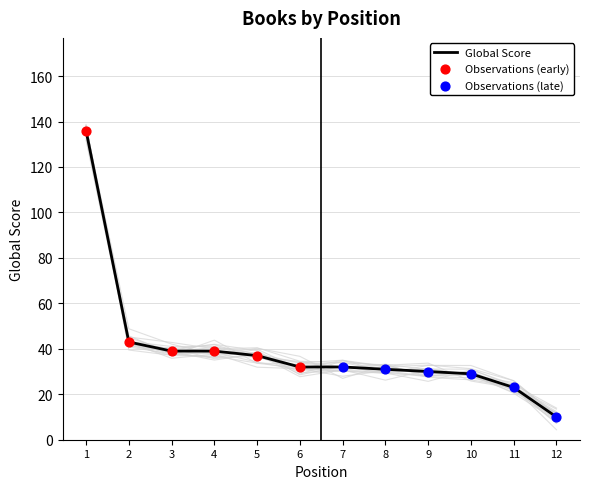

Is the value of Global Rank at 7 greater than the value of Global Score at 2?

No